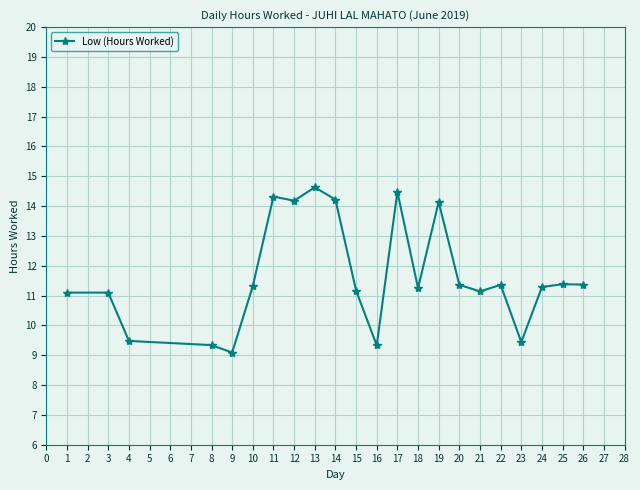

The chart shows a value of 3.5 at 25. True or false?

False